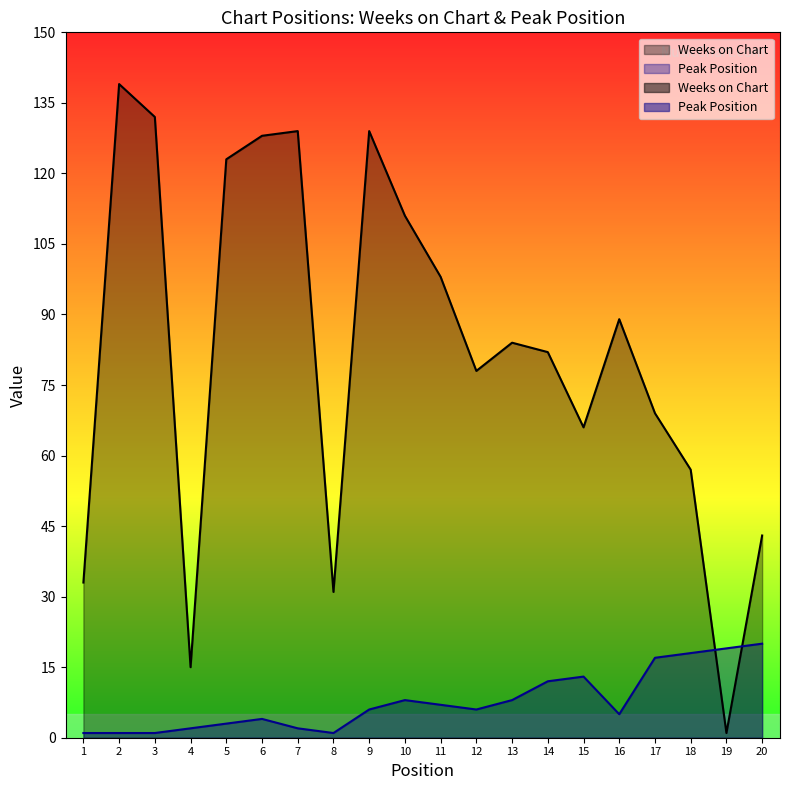

True or false: Weeks on Chart has more than 2 interior local peaks.

True